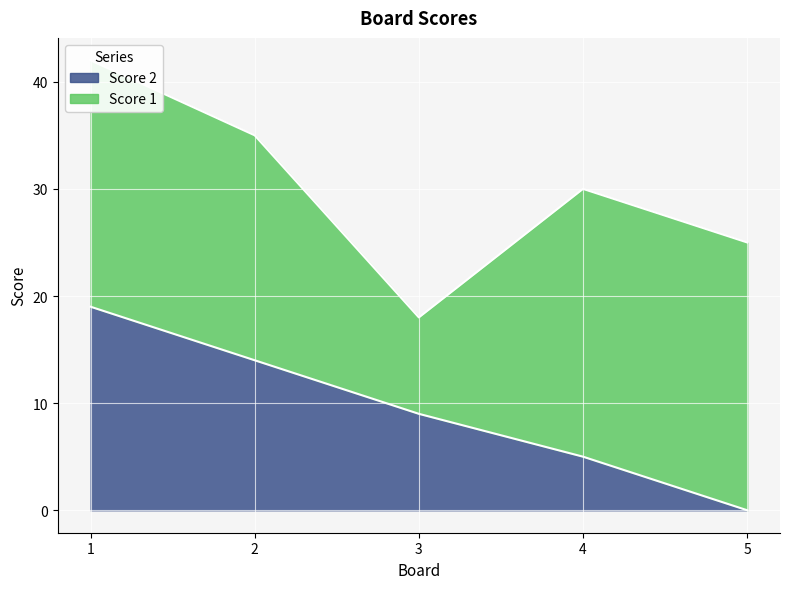

List the labels in order of Score 2 value, largest first.

1, 2, 3, 4, 5